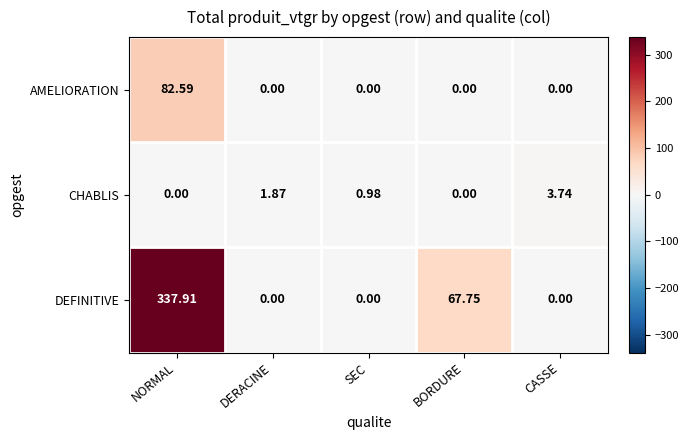

List the series in order of their overall mean, highest first.

DEFINITIVE, AMELIORATION, CHABLIS